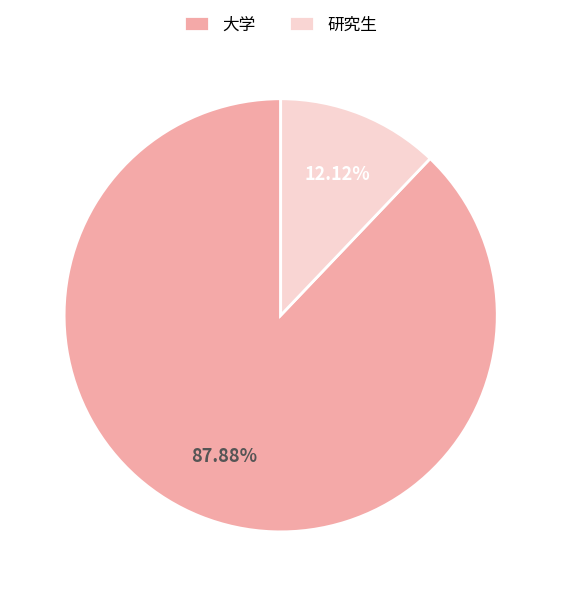

Rank the categories by value from highest to lowest.

大学, 研究生